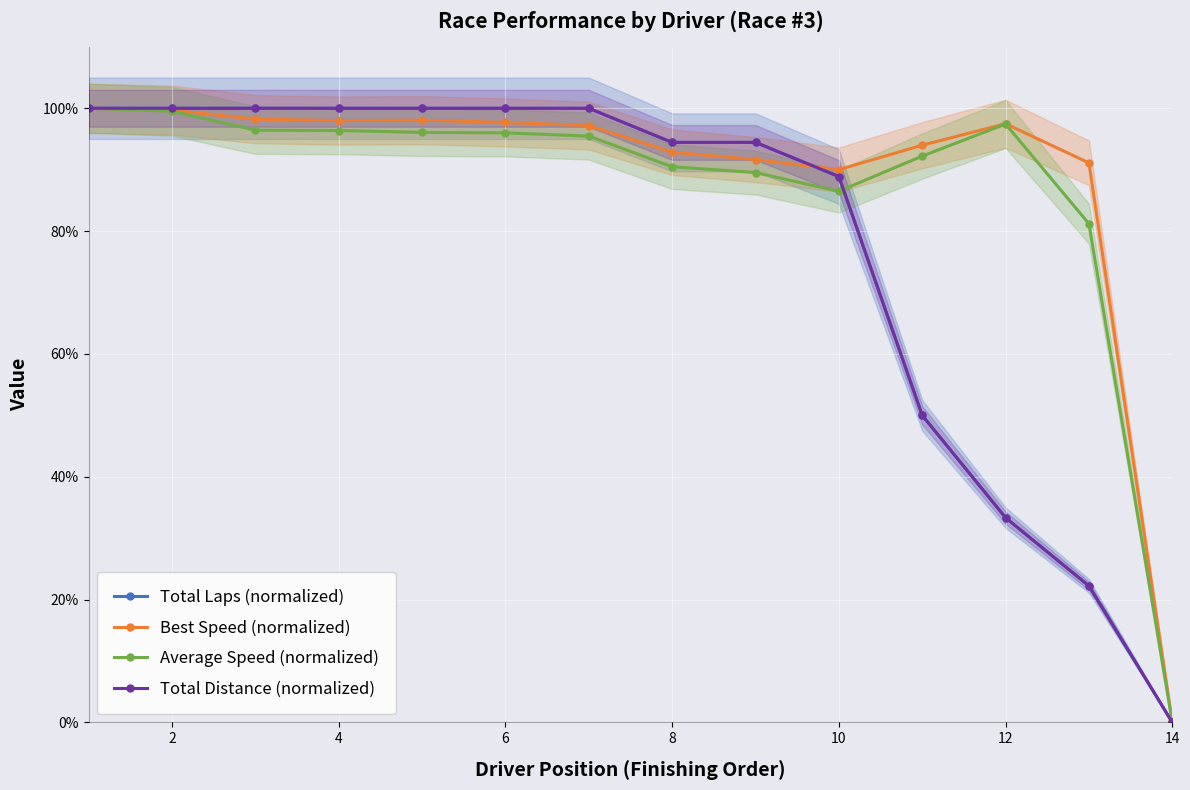

What is the value of the Best Speed (normalized) point at the 7th from the left?

97.2